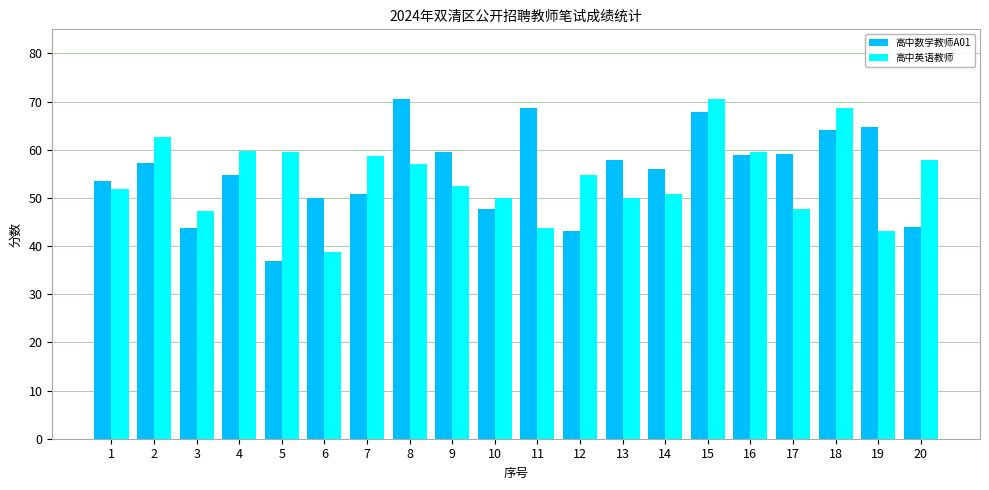

True or false: 高中英语教师 has a value of 84.1 at 9.

False